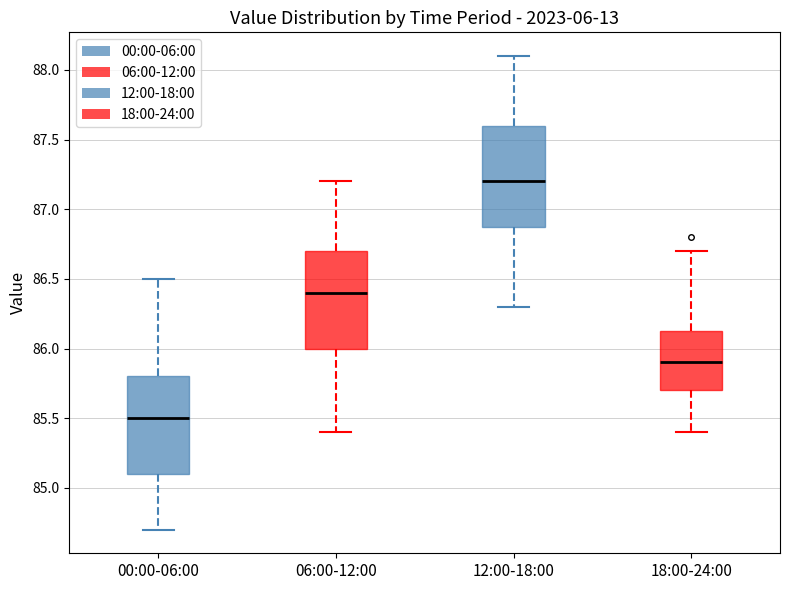

Where does the upper whisker of the box for 18:00-24:00 end on the y-axis? The values are not printed on the chart, so give them approximately, as read against the axis.

86.70